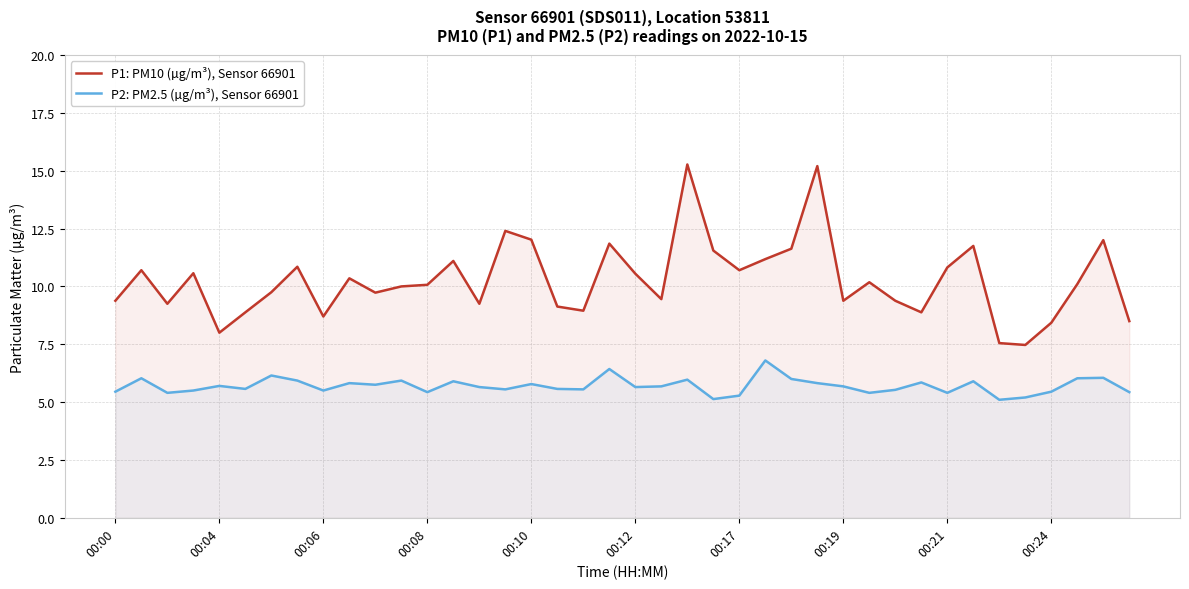

Is the value of P2: PM2.5 (µg/m³), Sensor 66901 at 00:19 greater than the value of P1: PM10 (µg/m³), Sensor 66901 at 00:19?

No